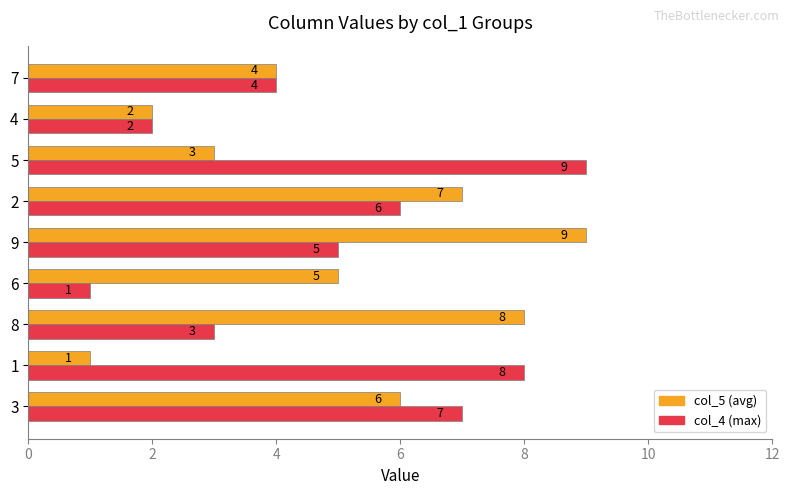

What is the difference between the second highest and minimum values in the col_5 (avg) series?

7